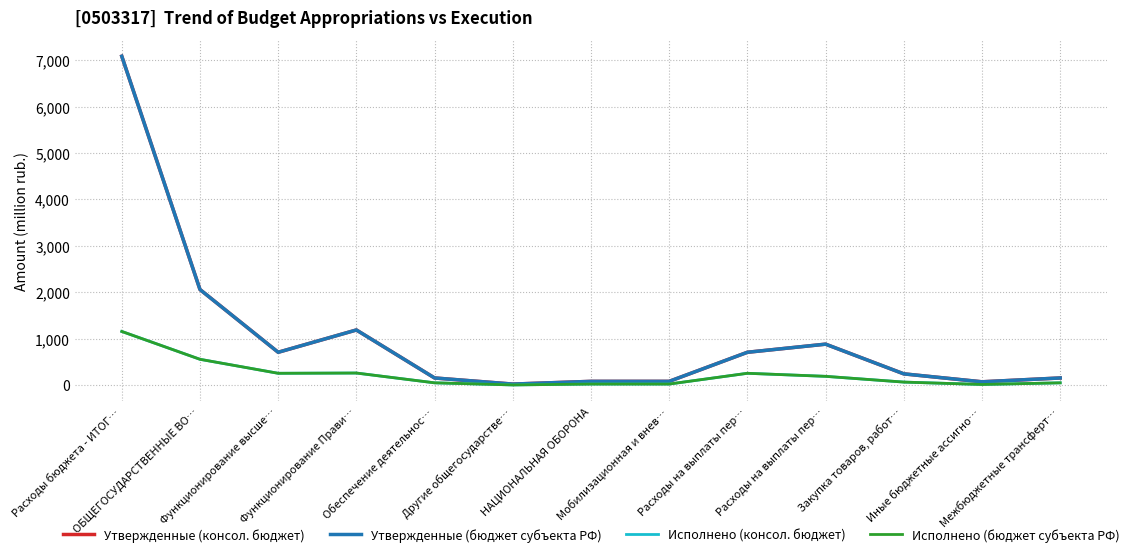

Does the chart have visible grid lines?

Yes